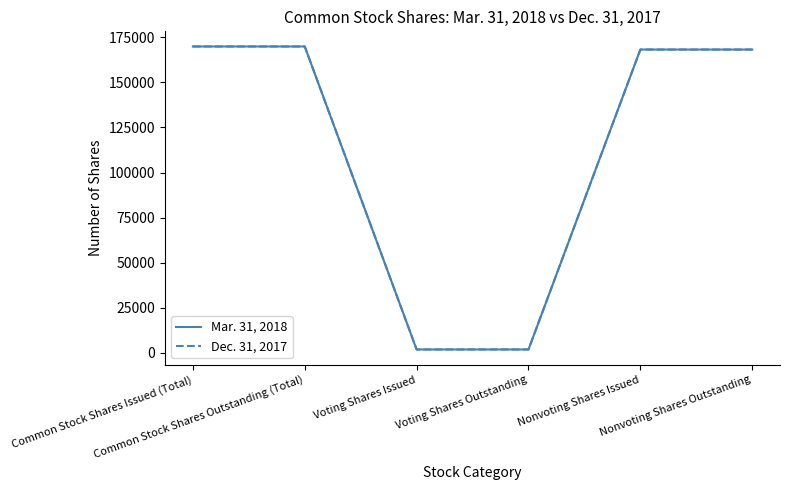

Reading left to right, transcribe all the data shown in this chart.

Mar. 31, 2018: 170000	170000	1700	1700	168300	168300
Dec. 31, 2017: 170000	170000	1700	1700	168300	168300